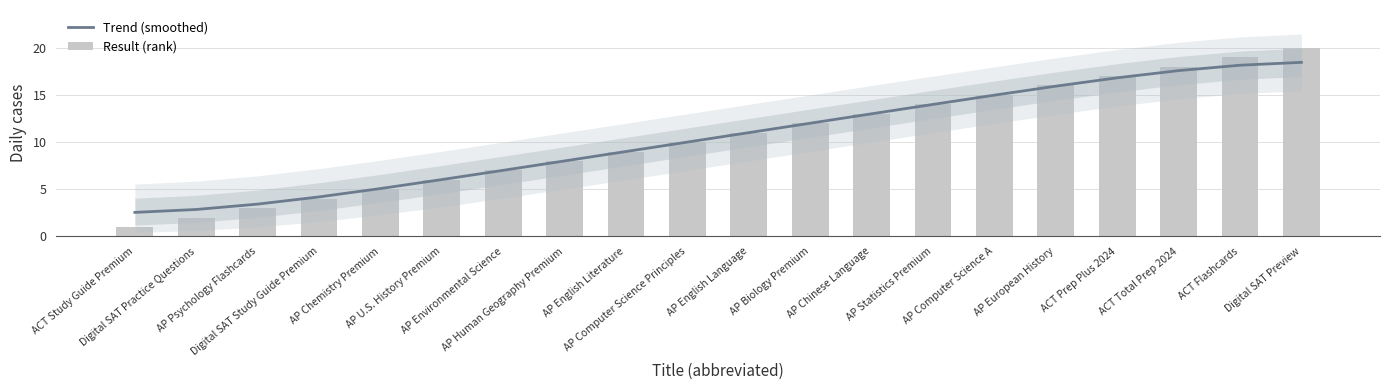

The value of Trend (smoothed) at AP European History is 15.9. True or false?

True